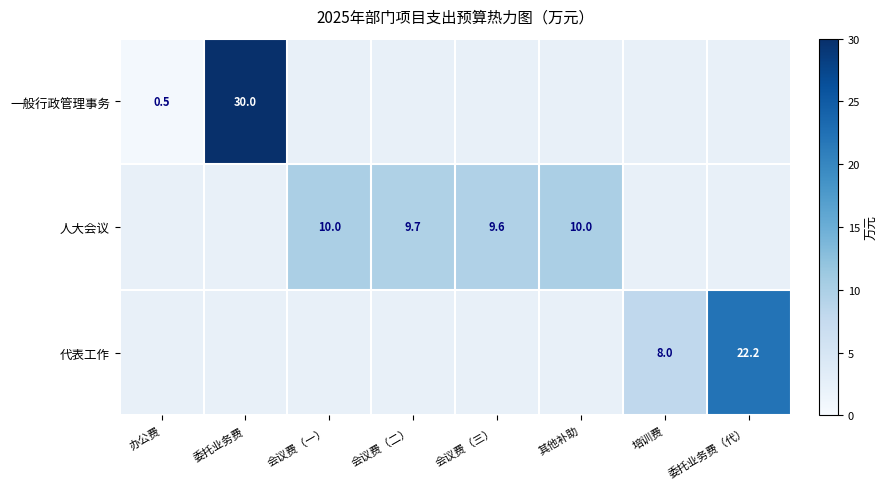

The 代表工作 series shows 12.3 at 培训费. True or false?

False